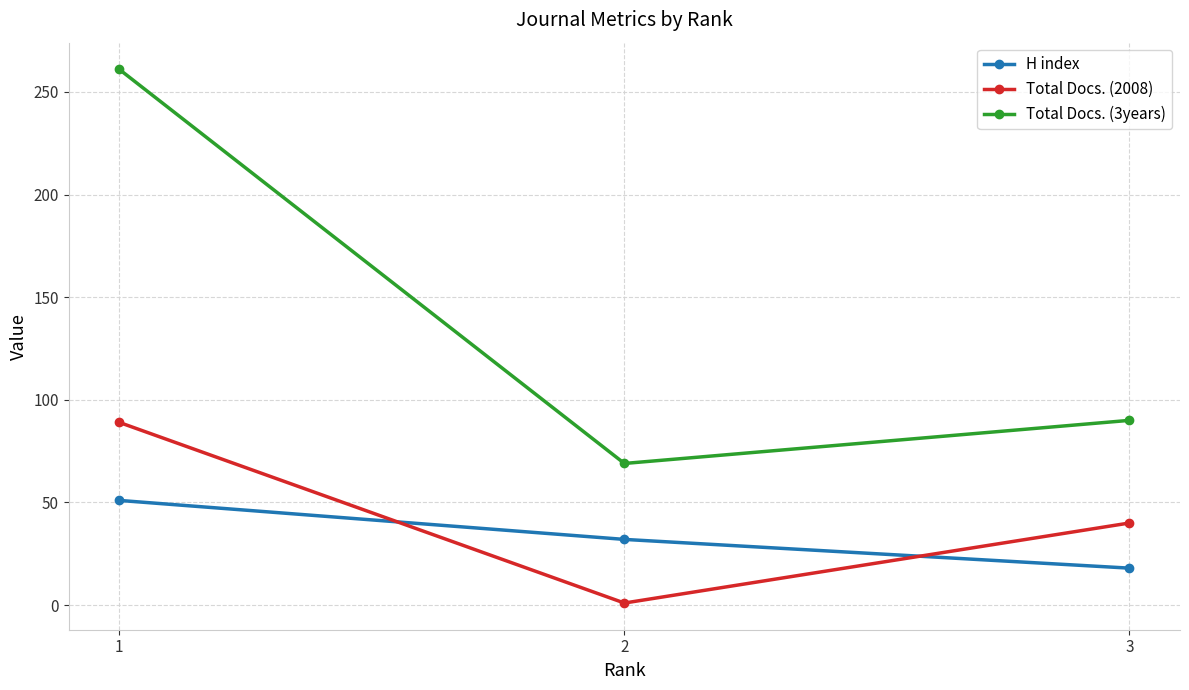

How many categories are shown in the chart?

3